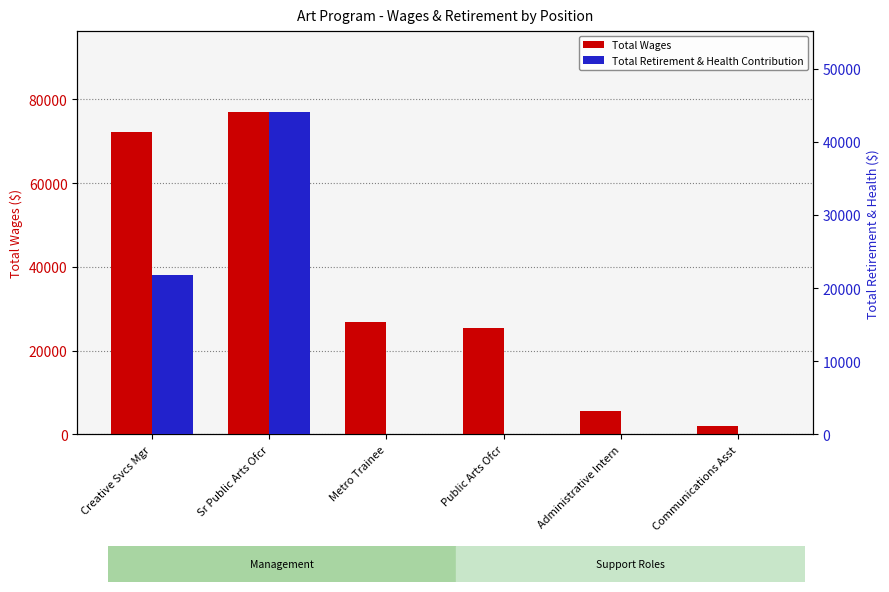

Is the value of Total Retirement & Health Contribution at Metro Trainee greater than the value of Total Wages at Administrative Intern?

No